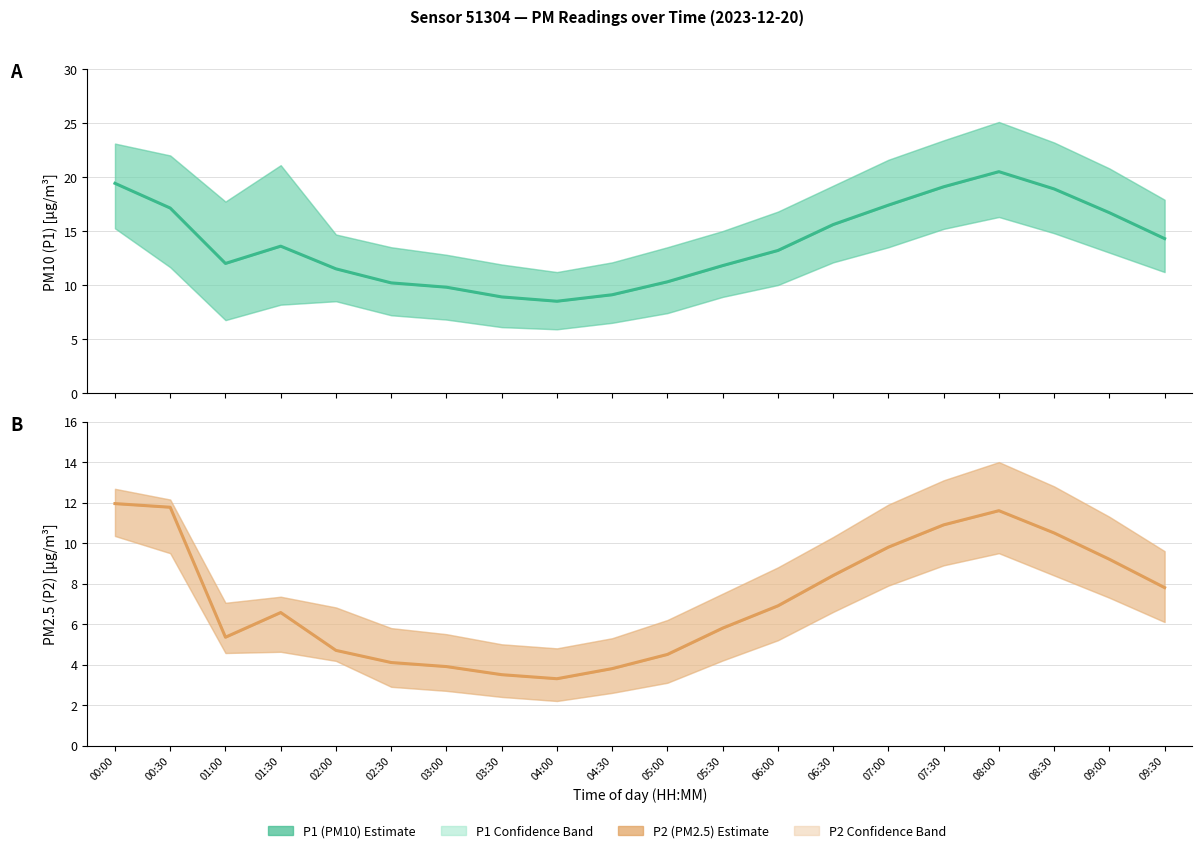

Reading left to right, what are all the values shown in this chart?

P1 (PM10): 00:00=19.4	00:30=17.1	01:00=12.0	01:30=13.6	02:00=11.5	02:30=10.2	03:00=9.8	03:30=8.9	04:00=8.5	04:30=9.1	05:00=10.3	05:30=11.8	06:00=13.2	06:30=15.6	07:00=17.4	07:30=19.1	08:00=20.5	08:30=18.9	09:00=16.7	09:30=14.3
P2 (PM2.5): 00:00=11.9	00:30=11.8	01:00=5.3	01:30=6.6	02:00=4.7	02:30=4.1	03:00=3.9	03:30=3.5	04:00=3.3	04:30=3.8	05:00=4.5	05:30=5.8	06:00=6.9	06:30=8.4	07:00=9.8	07:30=10.9	08:00=11.6	08:30=10.5	09:00=9.2	09:30=7.8